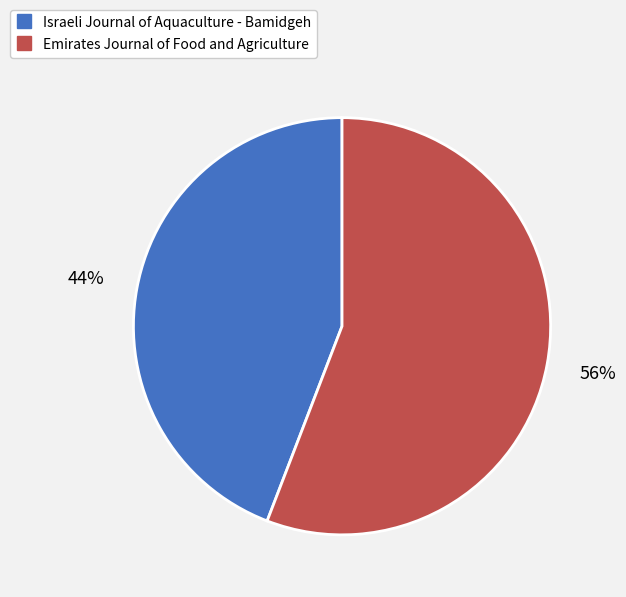

To the nearest percent, what is the combined percentage of Israeli Journal of Aquaculture - Bamidgeh and Emirates Journal of Food and Agriculture?

100%